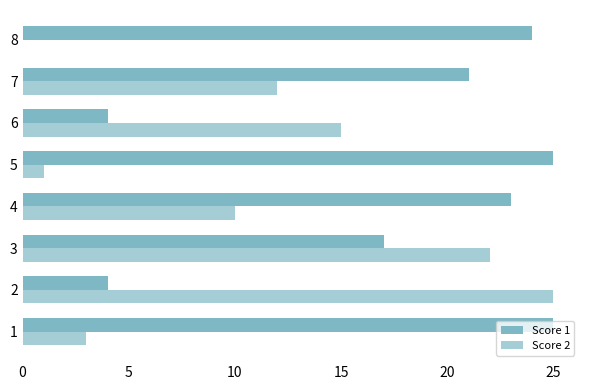

How many positive values does the Score 2 series have?

7